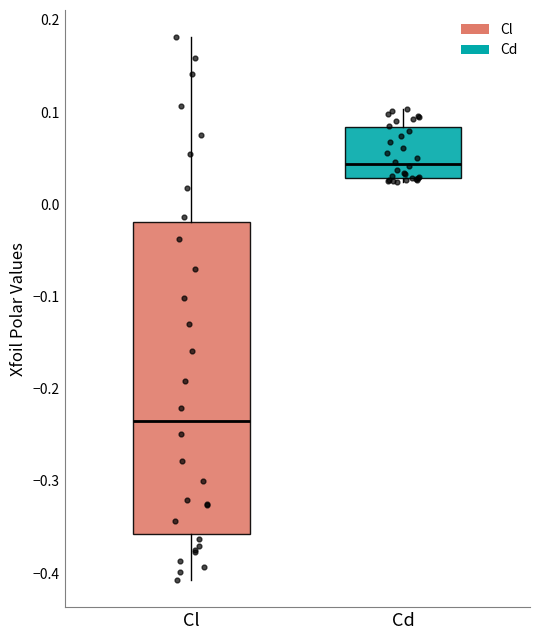

Reading left to right, read every box against the y-axis: the position of its median line, the range the box covers, and the ends of its whiskers. The values are not printed on the chart, so give them approximately, as read against the axis.

Cl: median -0.24, box -0.36 to -0.02, whiskers -0.41 to 0.18
Cd: median 0.04, box 0.03 to 0.08, whiskers 0.02 to 0.10